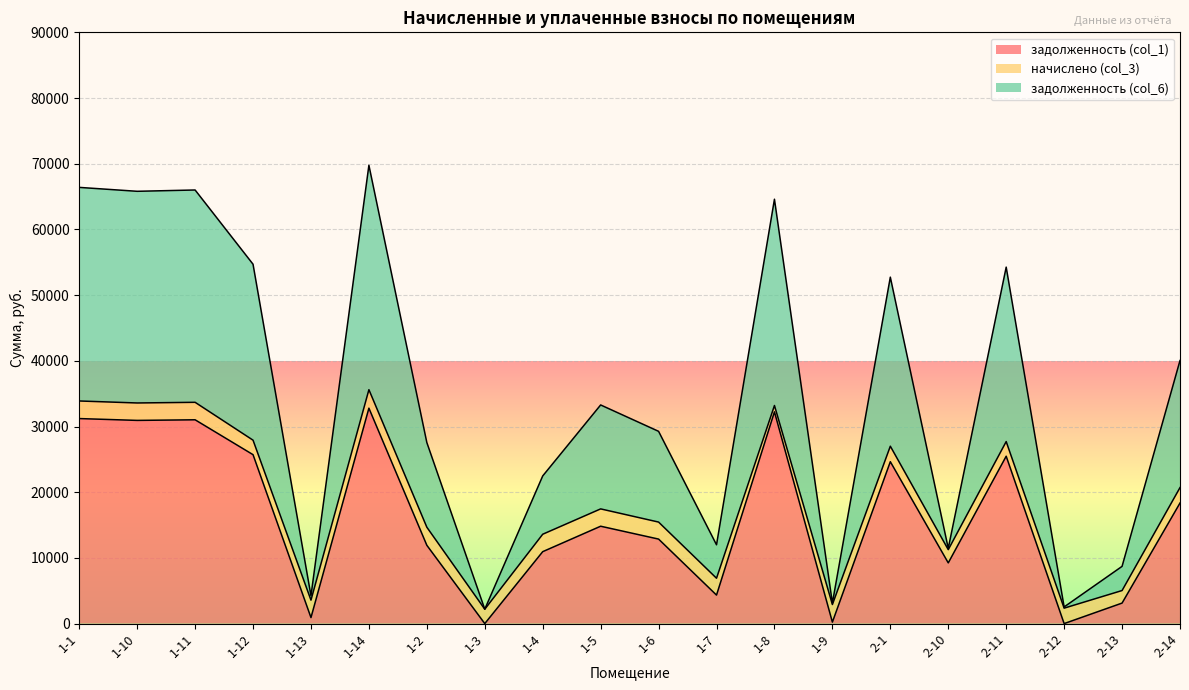

At how many categories does at least one series exceed 29793?

10